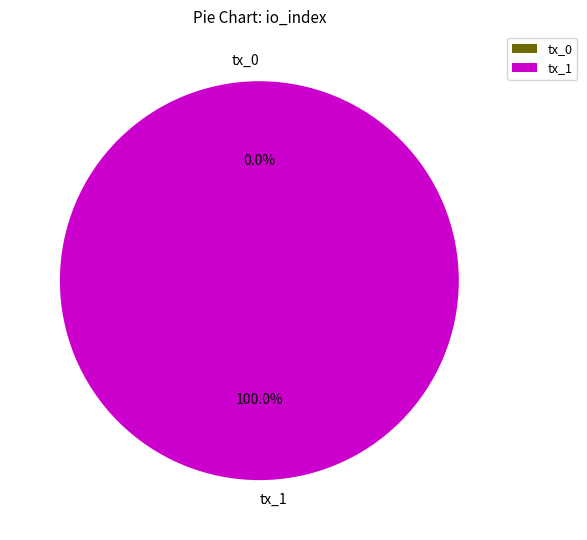

Which category has the smallest portion of the pie?

tx_0